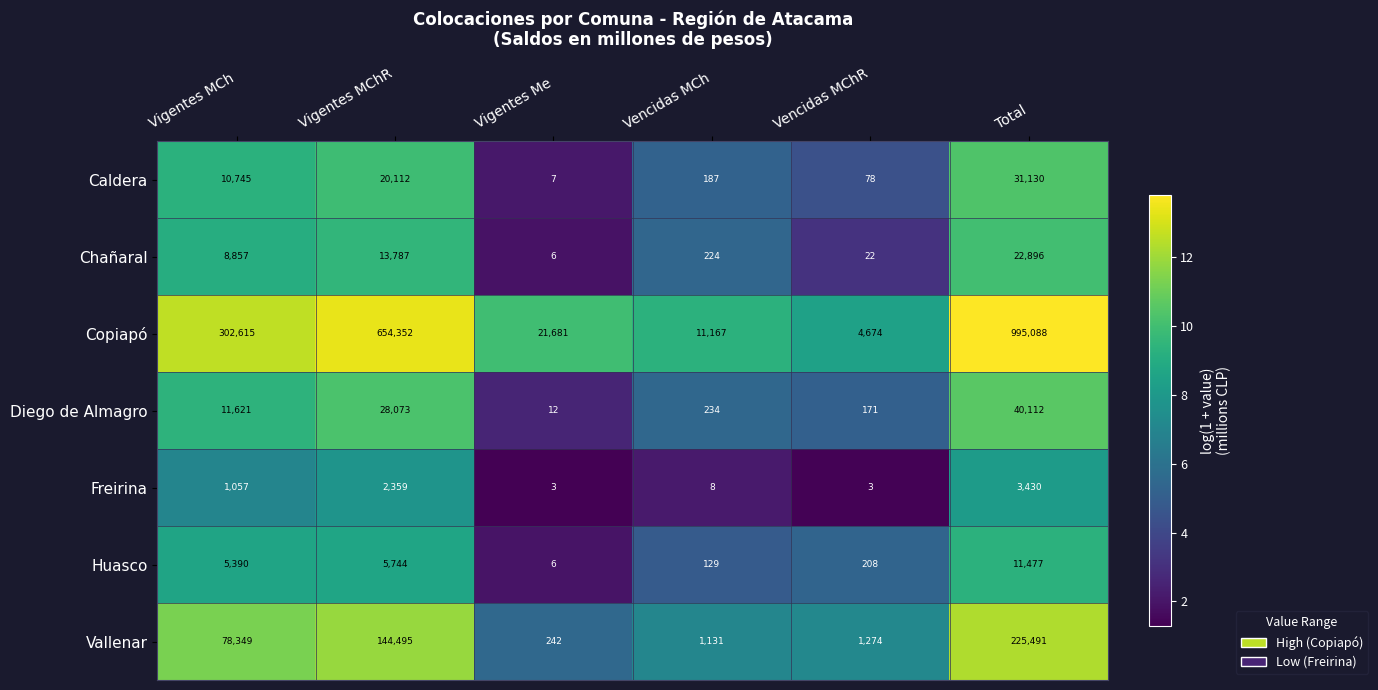

What is the maximum value shown in the chart?

995088